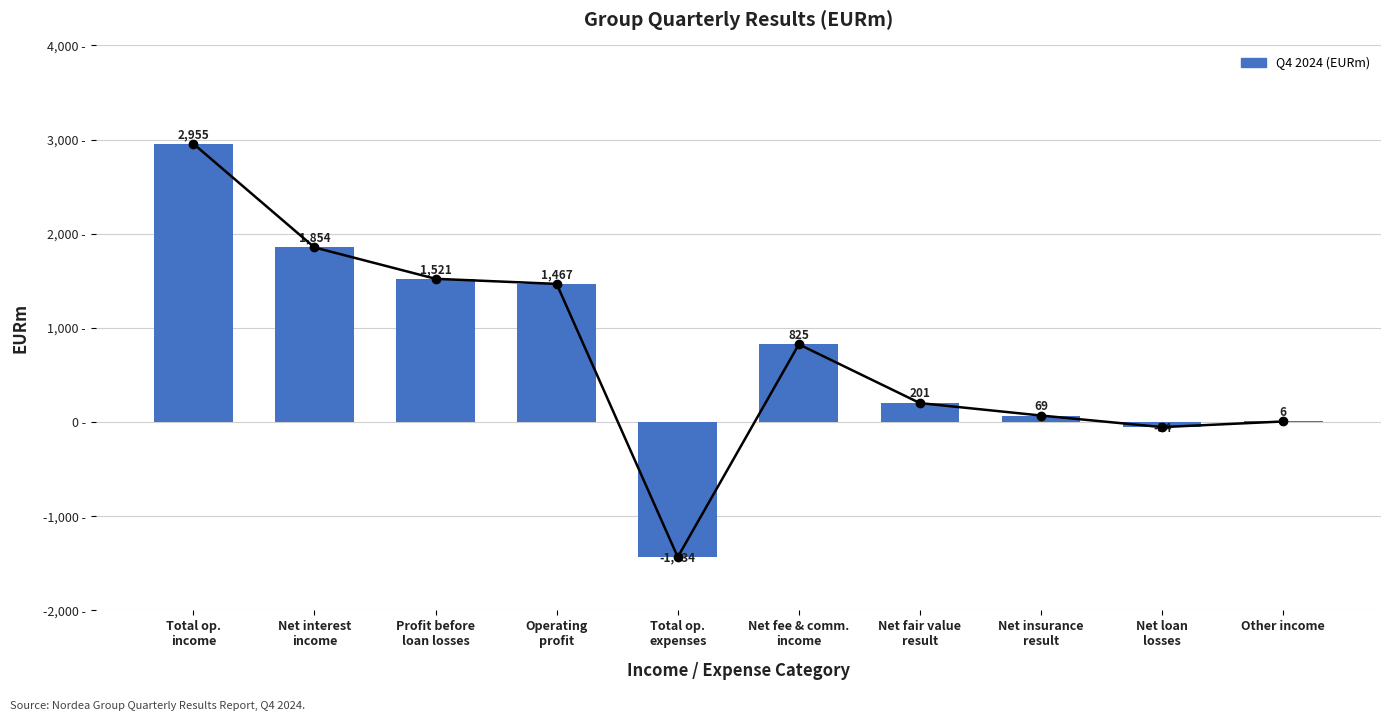

What is the sum of the values at Total op.
income and Total op.
expenses?

1521